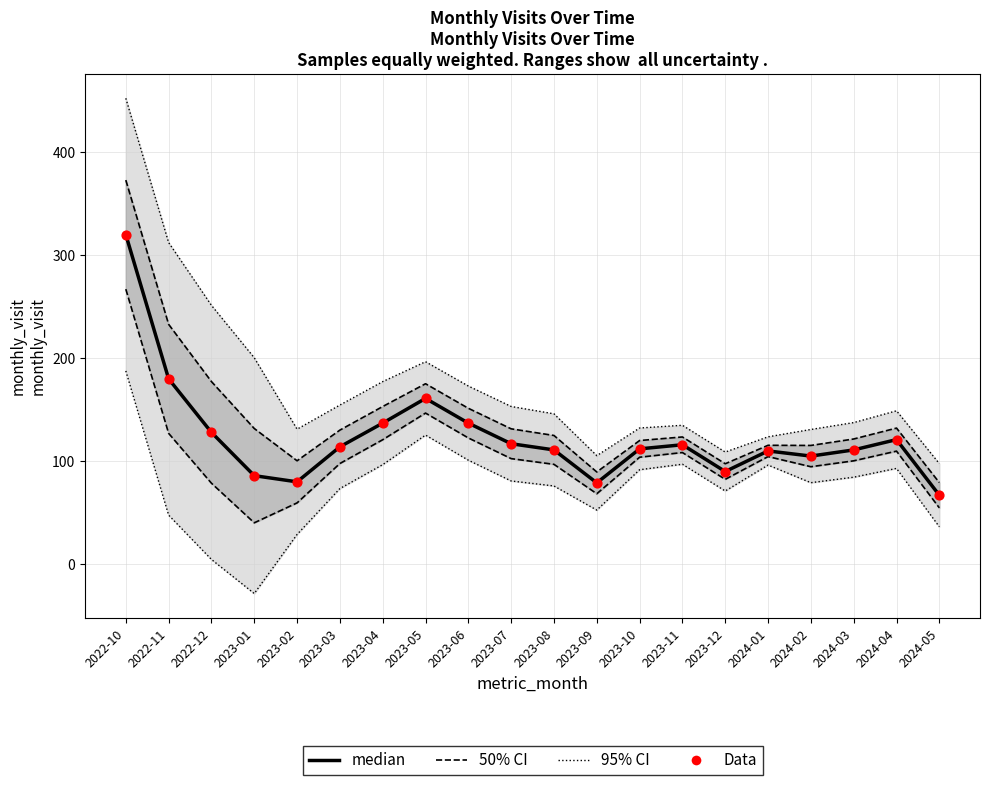

Which series reaches the maximum Y coordinate?

95% CI